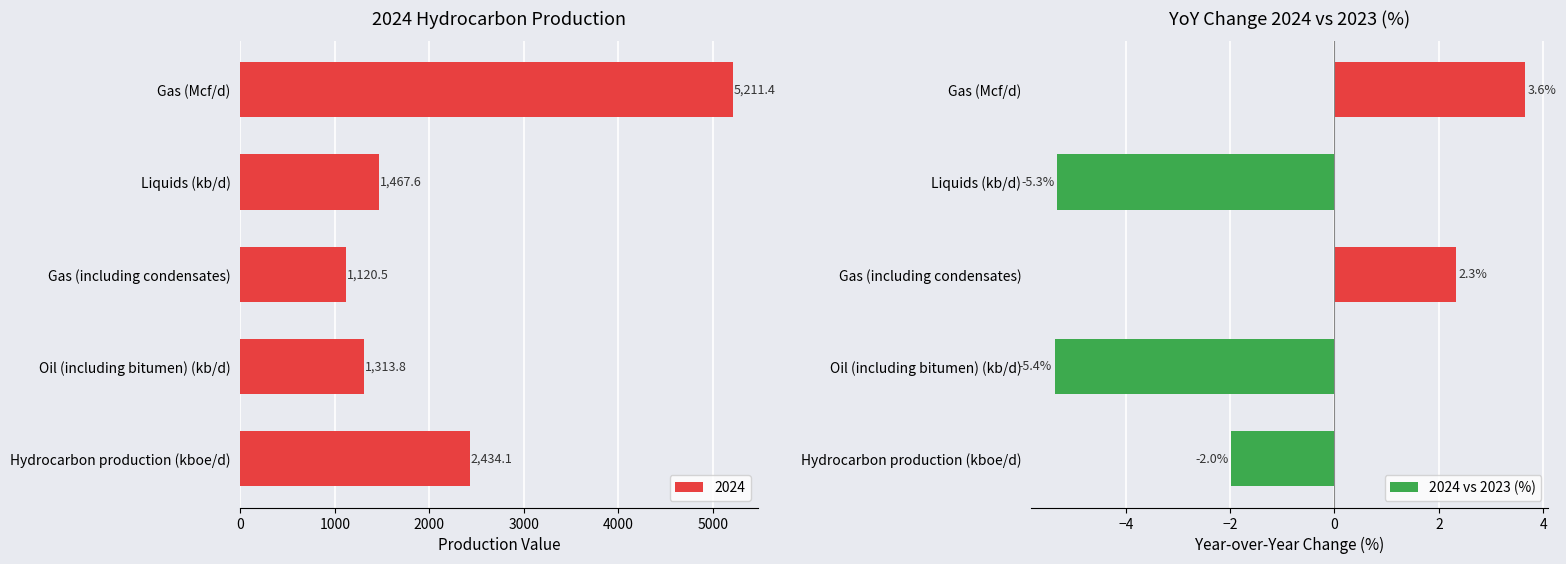

What is the difference between the second highest and second lowest values?

7.6